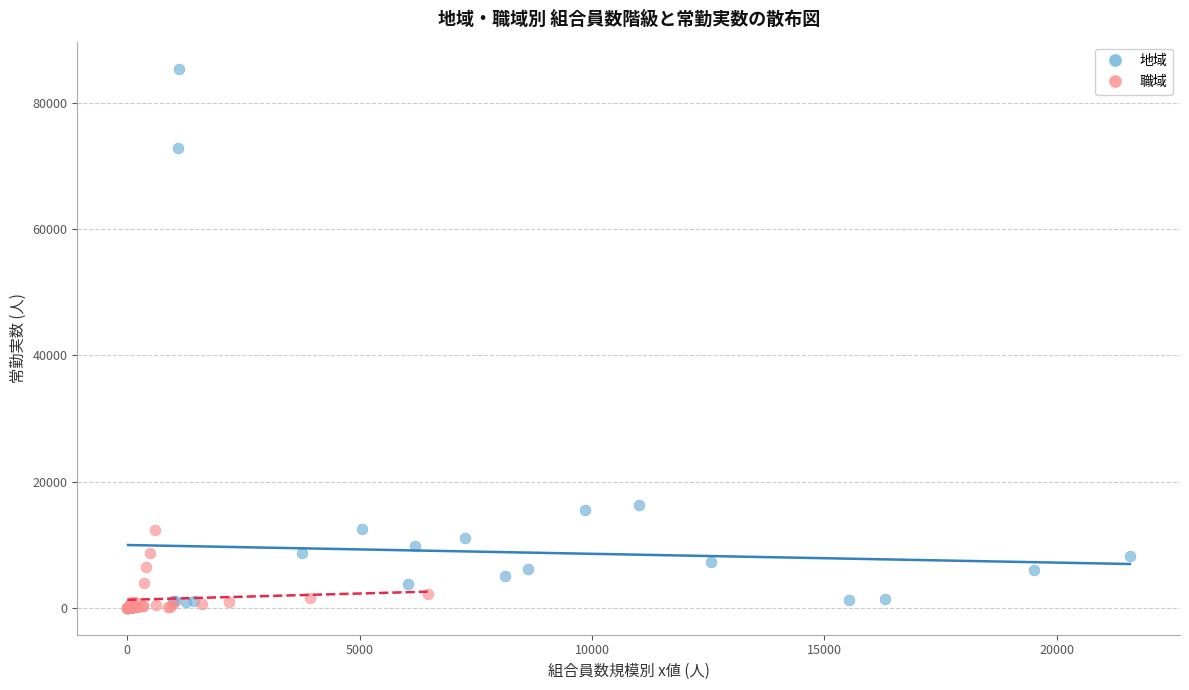

Which series reaches the maximum Y coordinate?

地域